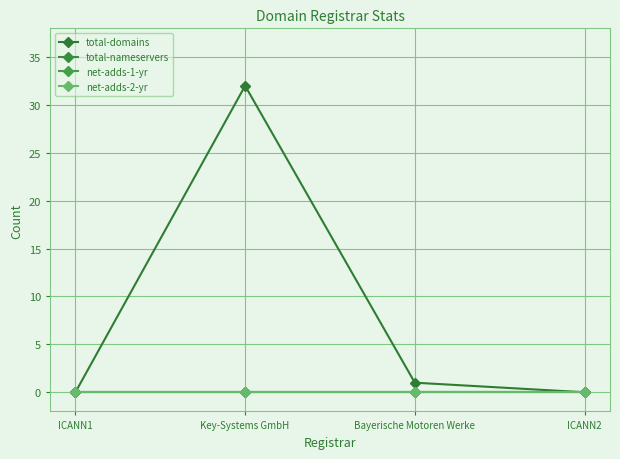

At how many categories does at least one series exceed 25?

1